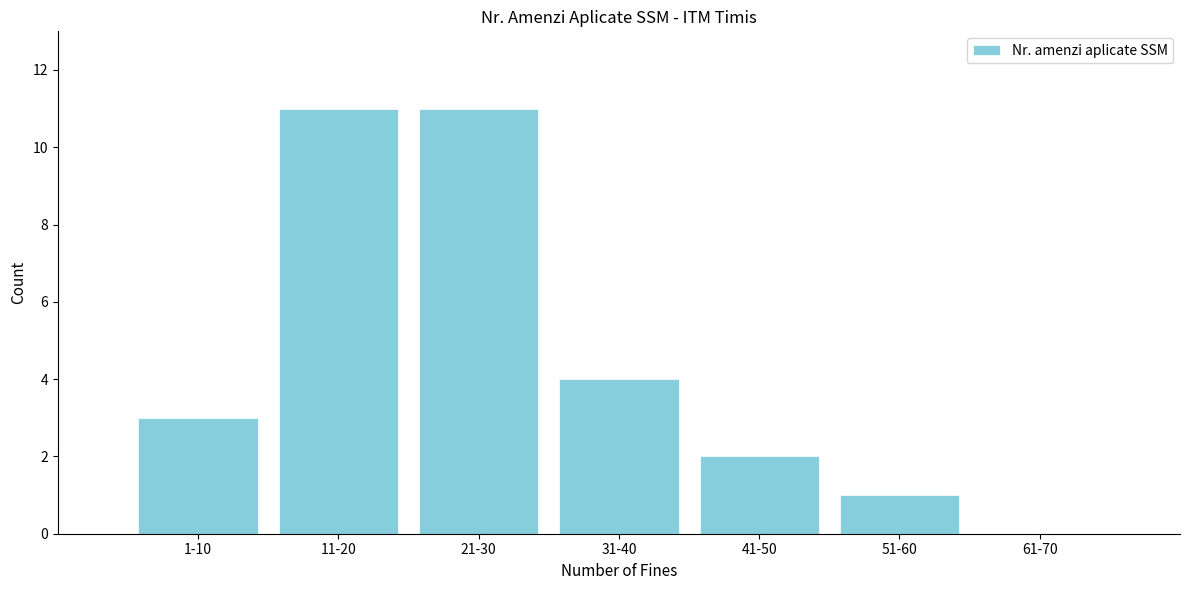

Reading left to right, what are all the values shown in this chart?

1-10=3	11-20=11	21-30=11	31-40=4	41-50=2	51-60=1	61-70=0